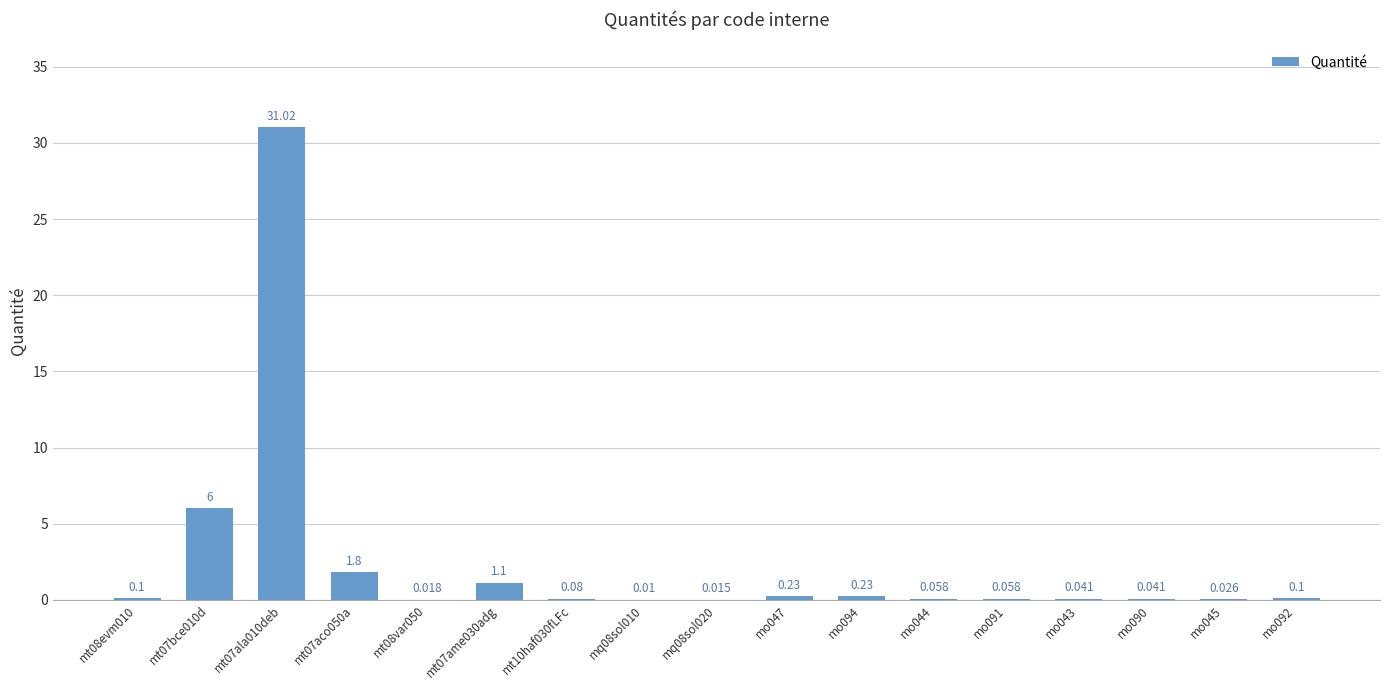

Reading right to left, what are all the values shown in this chart?

0.1	0.0	0.0	0.0	0.1	0.1	0.2	0.2	0.0	0.0	0.1	1.1	0.0	1.8	31.0	6.0	0.1